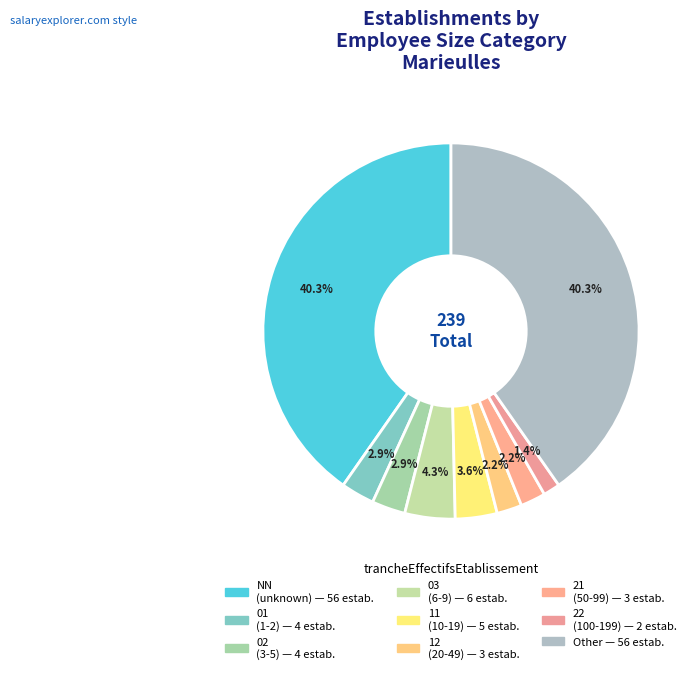

How many slices are in this pie chart?

9